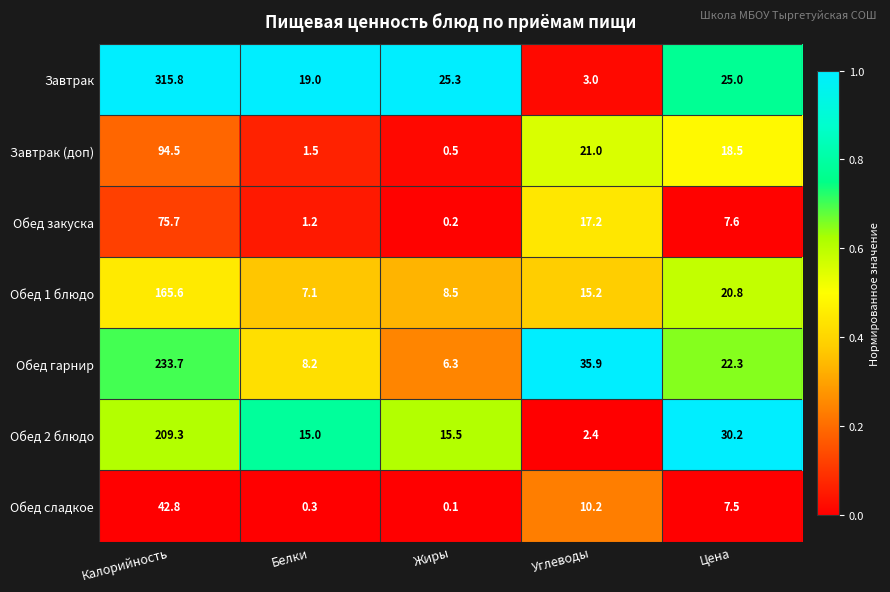

What is the difference between the second highest and minimum values in the Обед закуска series?

17.0